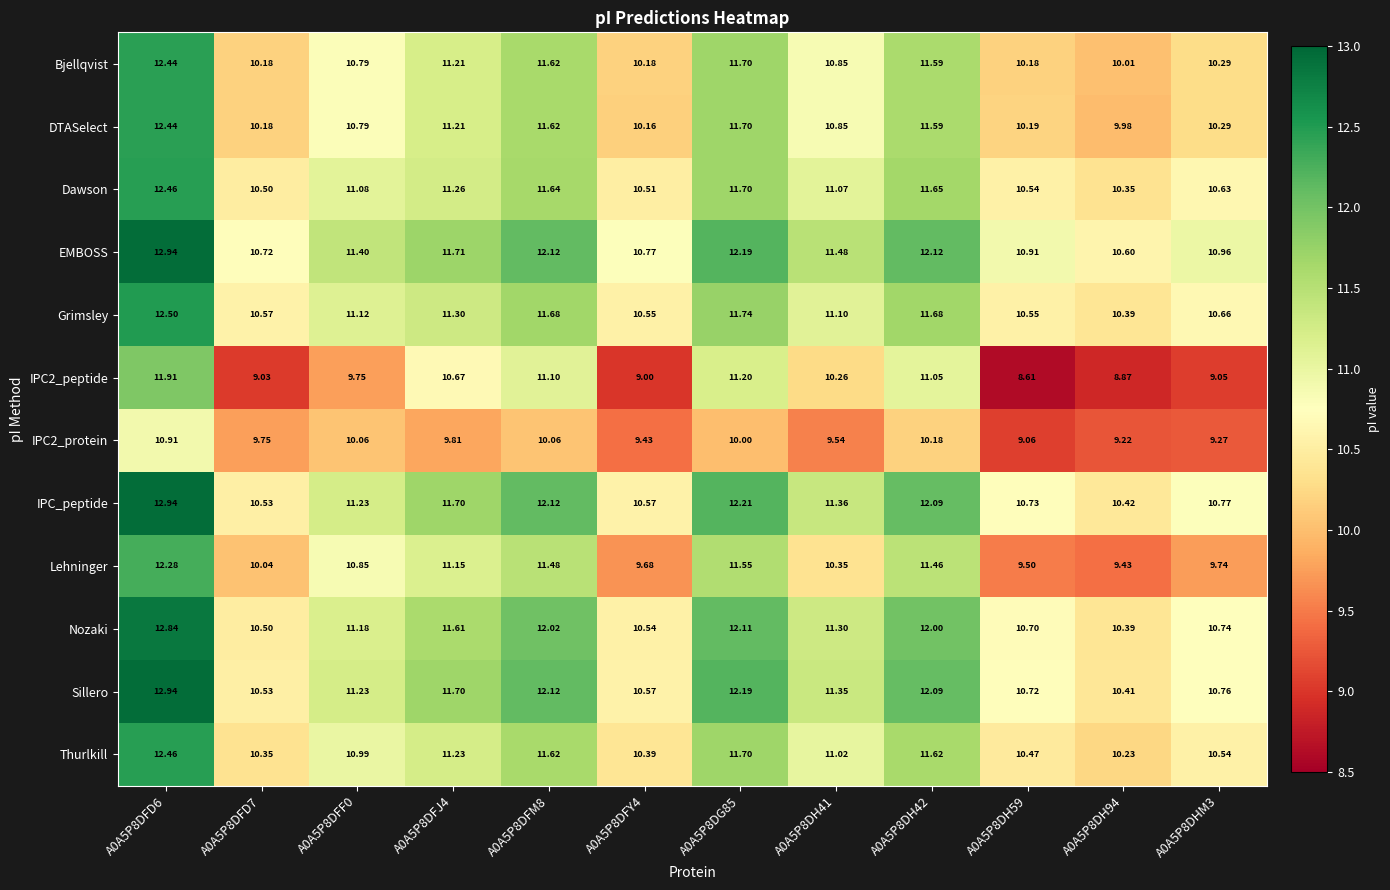

Is the value of Thurlkill at A0A5P8DFY4 greater than the value of EMBOSS at A0A5P8DH94?

No